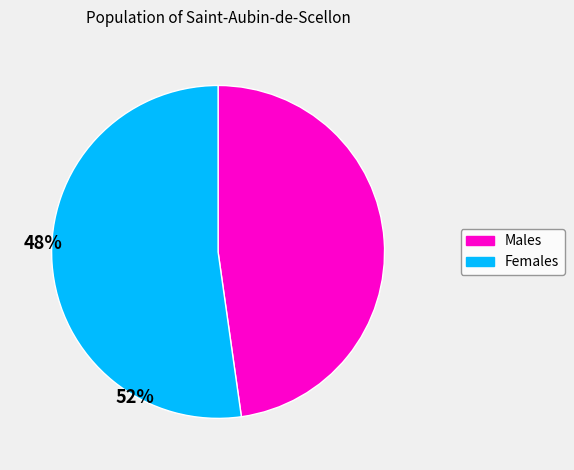

What is the largest slice in the pie chart?

Females